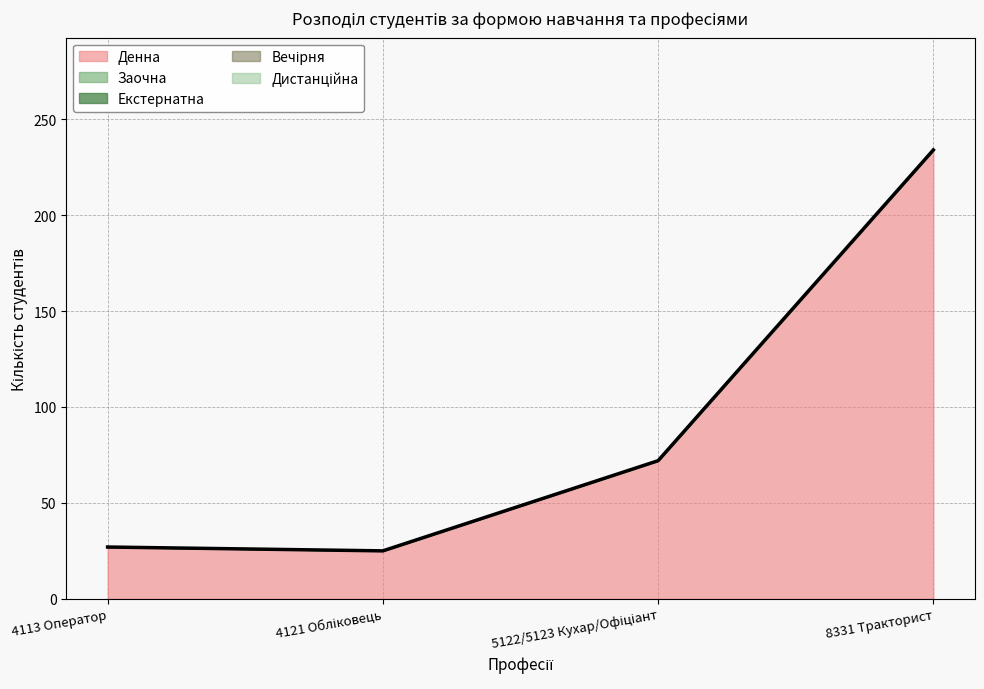

What is the minimum value for Денна?

25